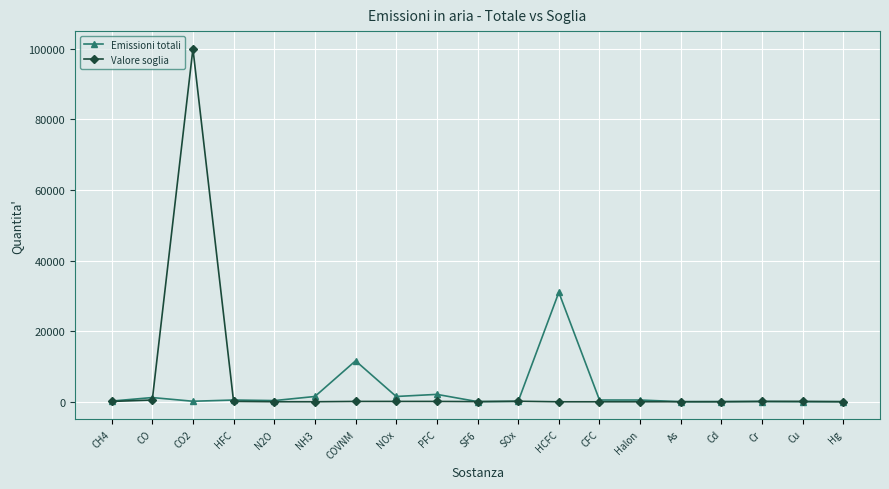

What is the label of the 9th point from the left?

PFC